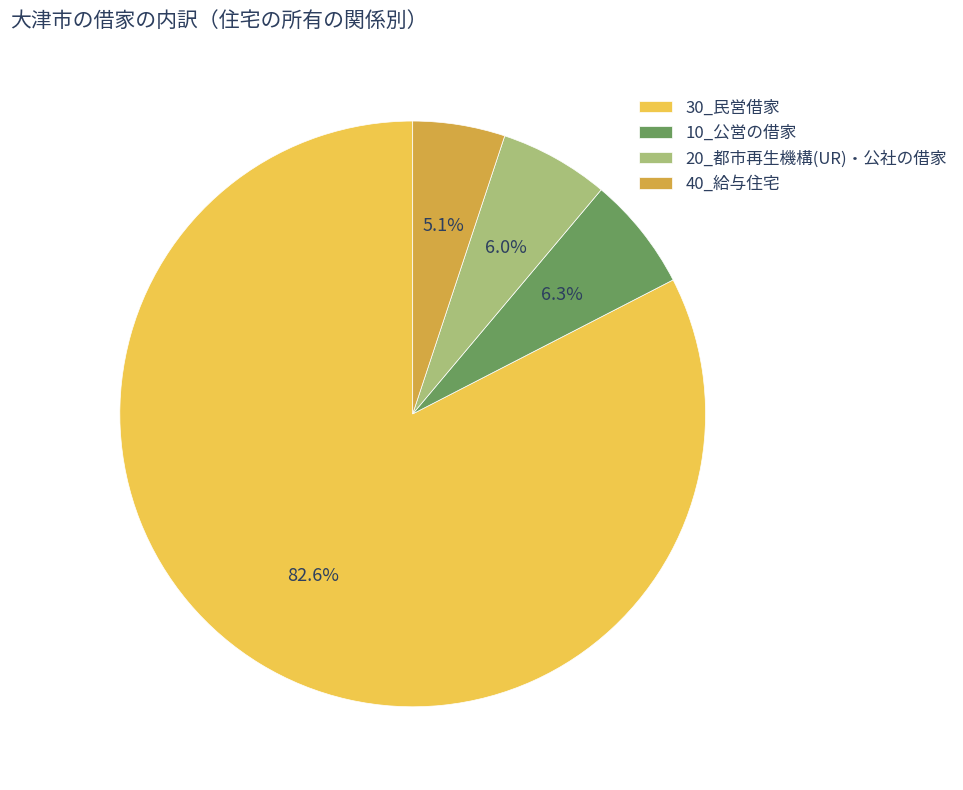

Which slice is the largest?

30_民営借家